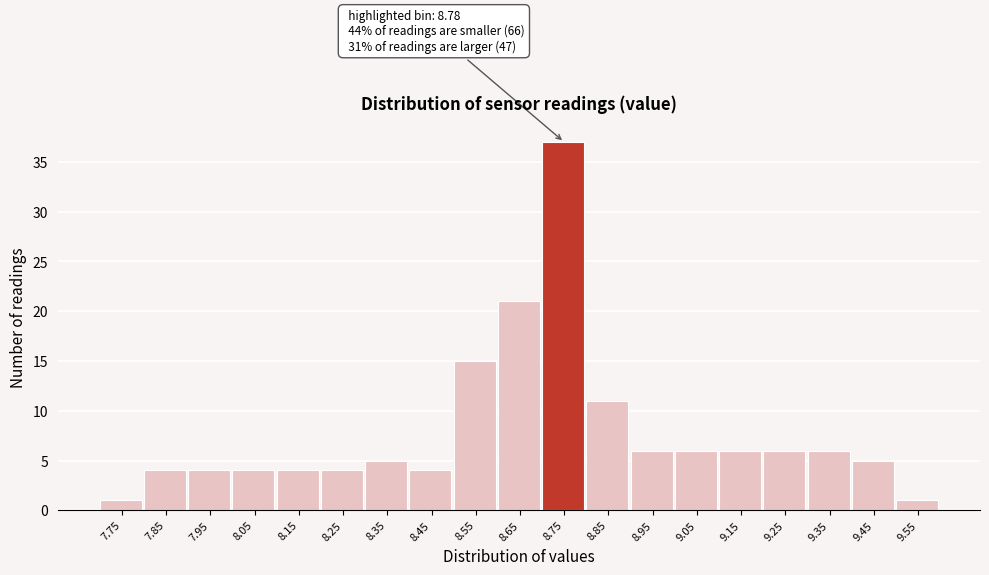

Over which range of the x-axis is the bar tallest?

8.7 to 8.8